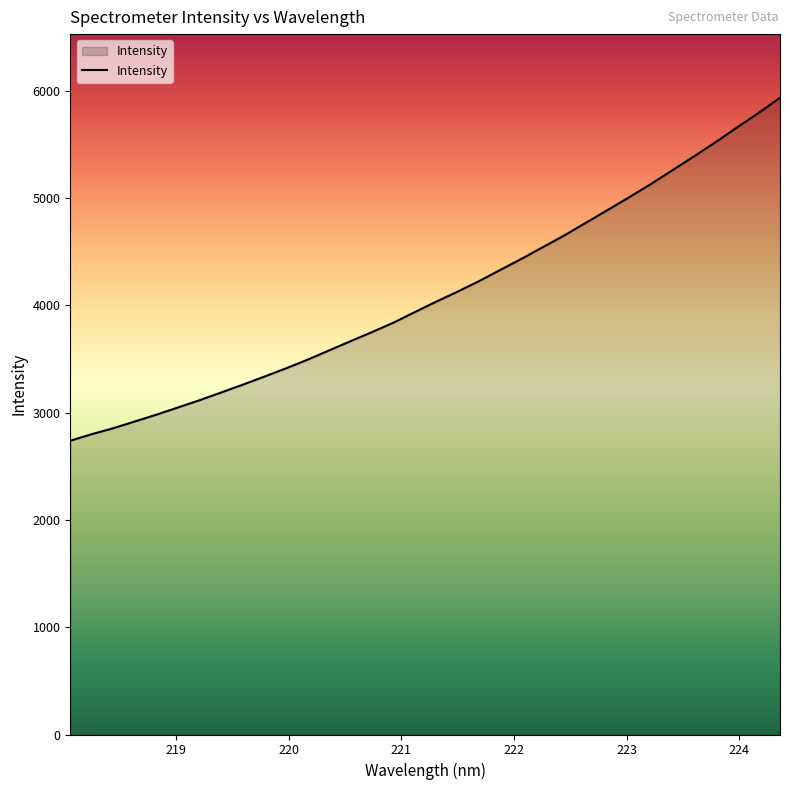

What is the difference between the maximum and minimum values?

3195.3